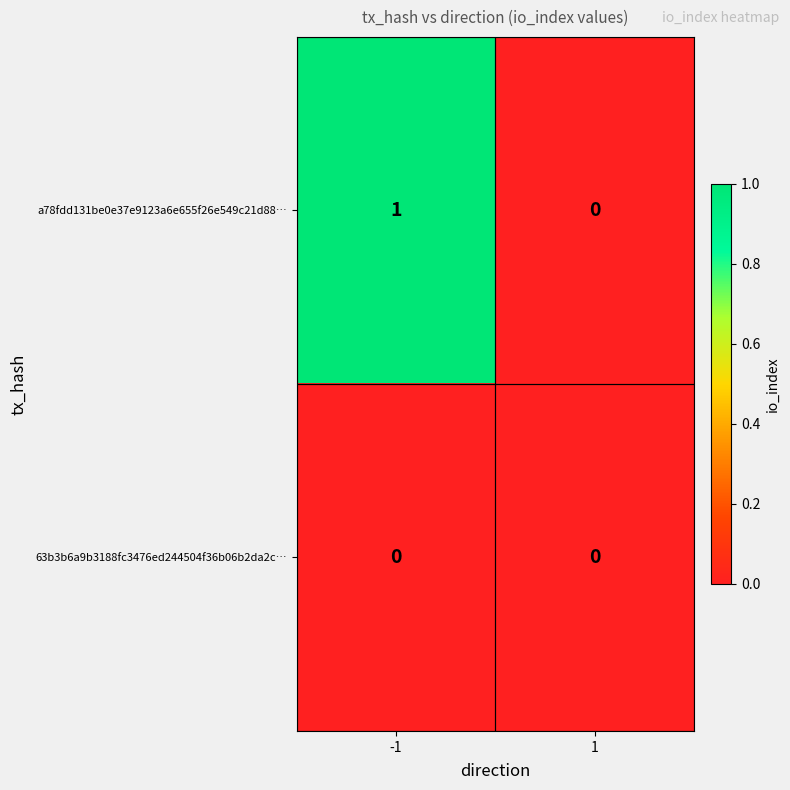

Rank the series by their maximum value, from highest to lowest.

a78fdd131be0e37e9123a6e655f26e549c21d88…, 63b3b6a9b3188fc3476ed244504f36b06b2da2c…